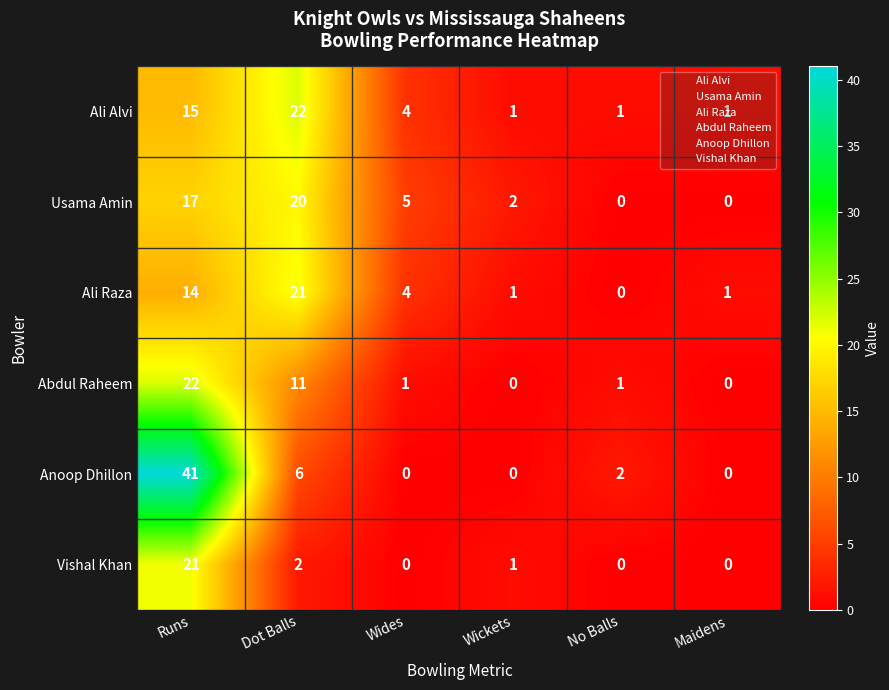

What is the difference between the Ali Alvi values at Wides and Maidens?

3